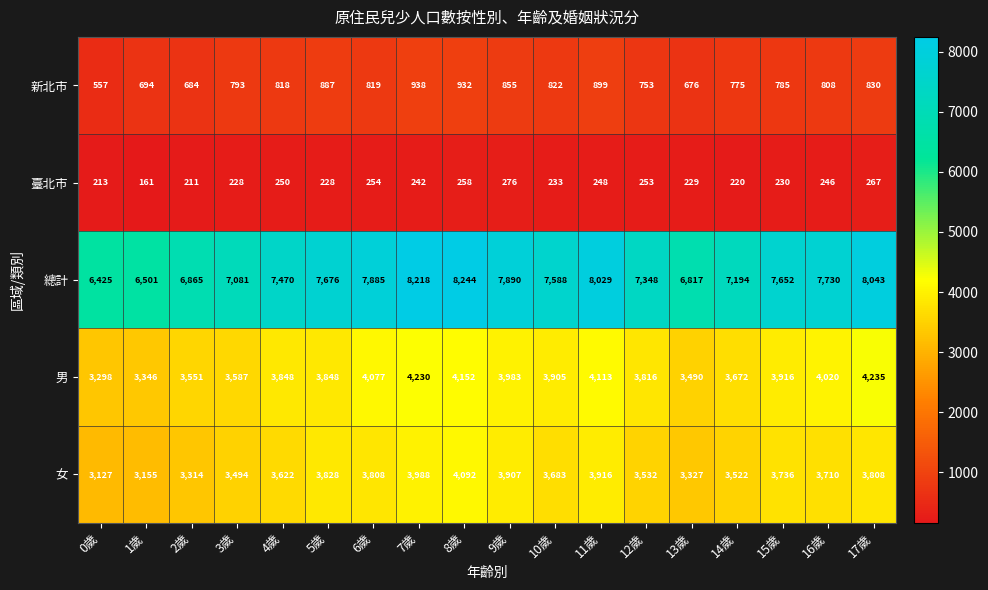

What is the maximum value shown in the chart?

8244